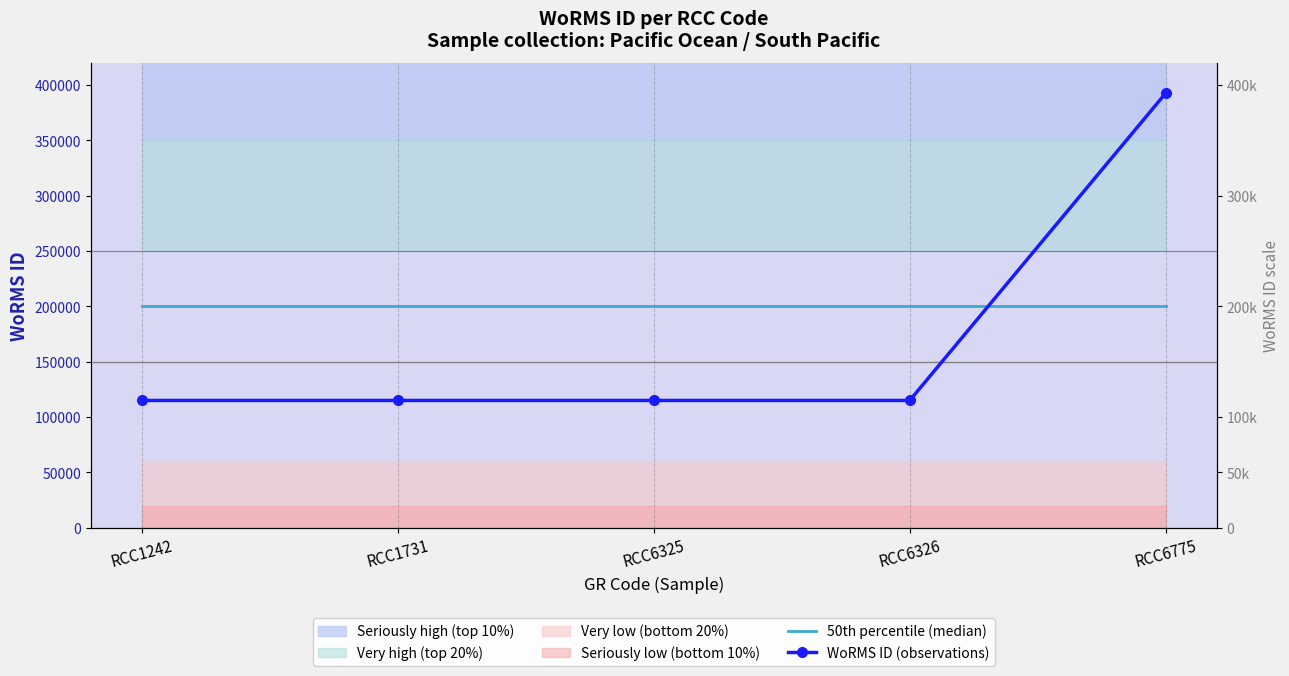

What is the sum of all 50th percentile (median) values?

1000000